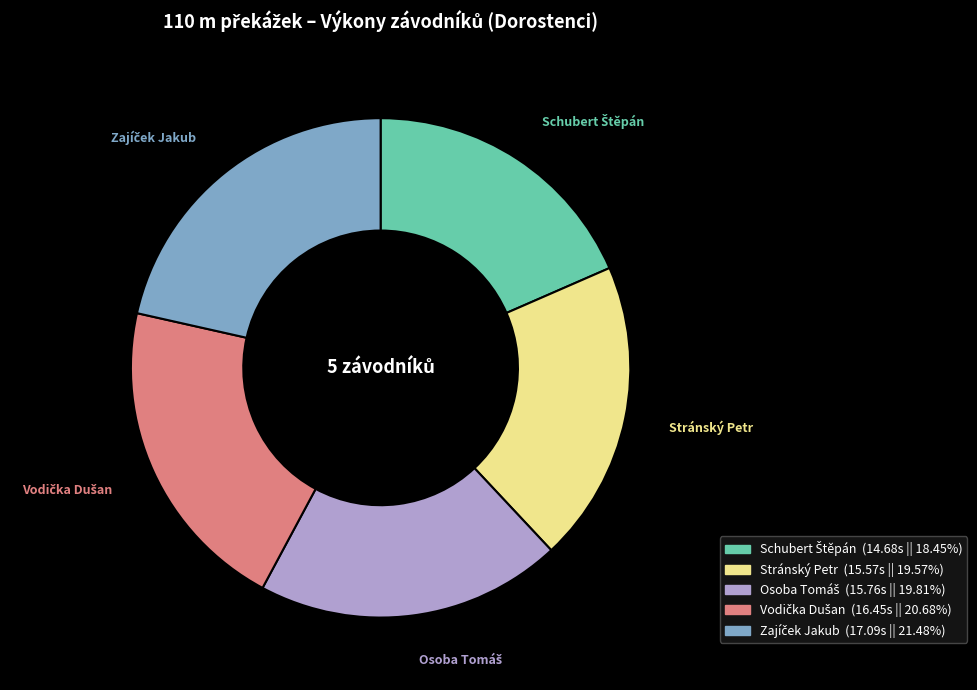

Is there a majority slice in this chart?

No